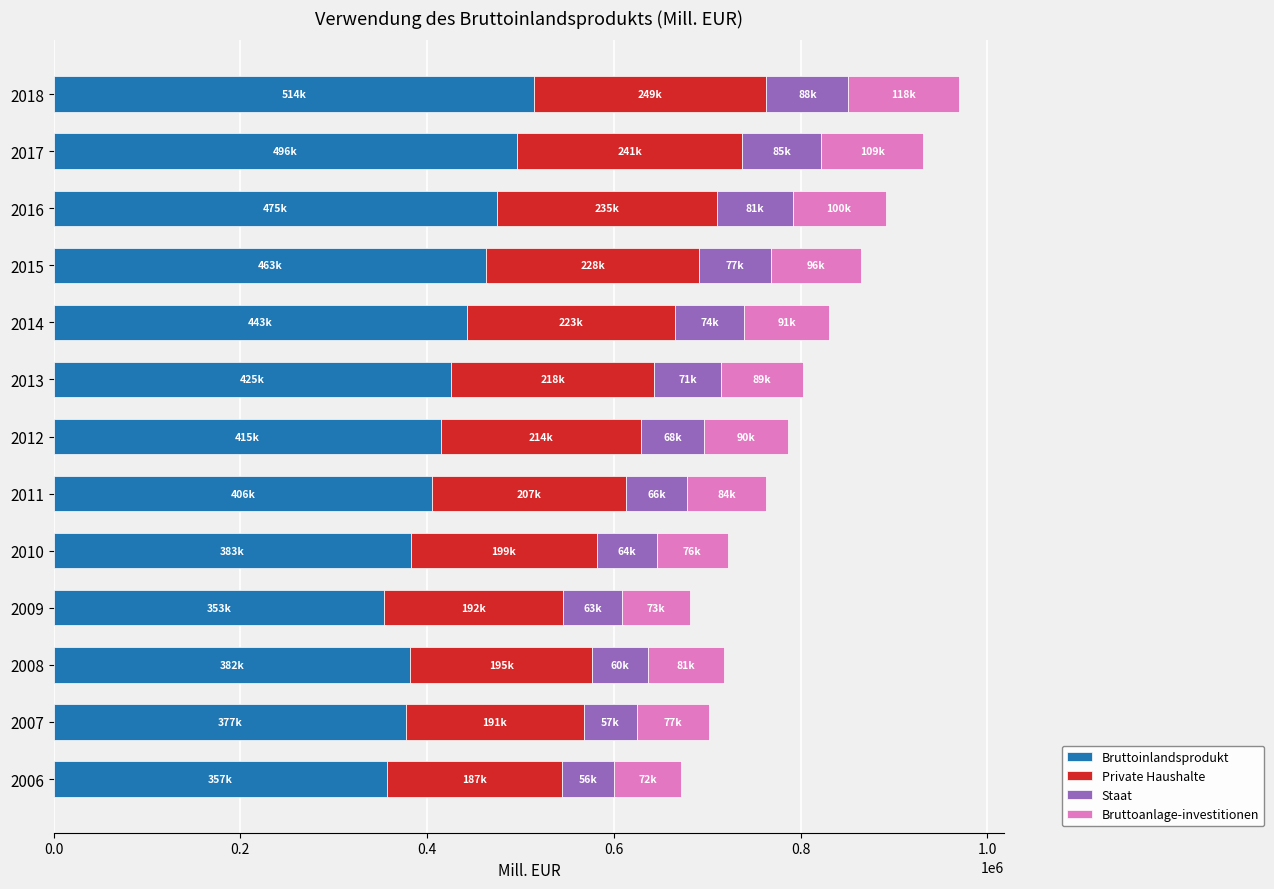

What is the highest value of the Bruttoinlandsprodukt series?

514432.3